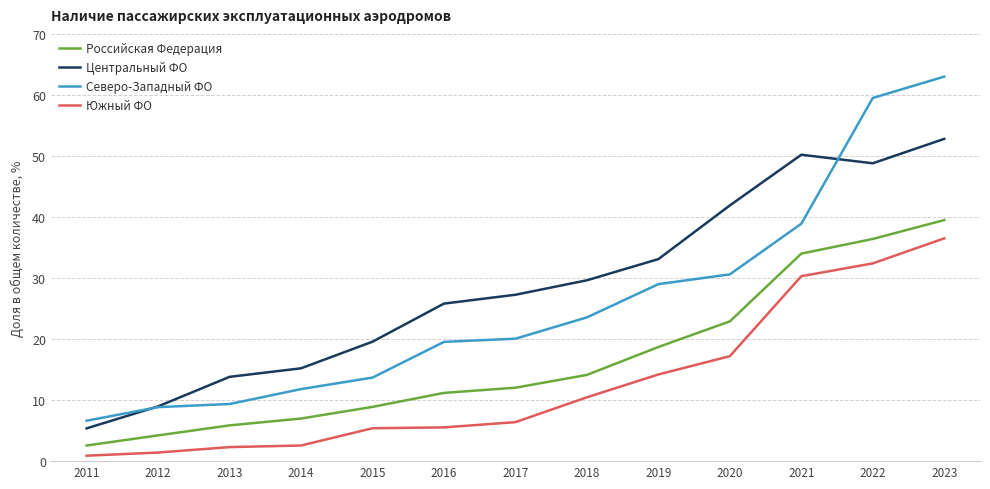

What are all the series names shown in the legend?

Российская Федерация, Центральный ФО, Северо-Западный ФО, Южный ФО